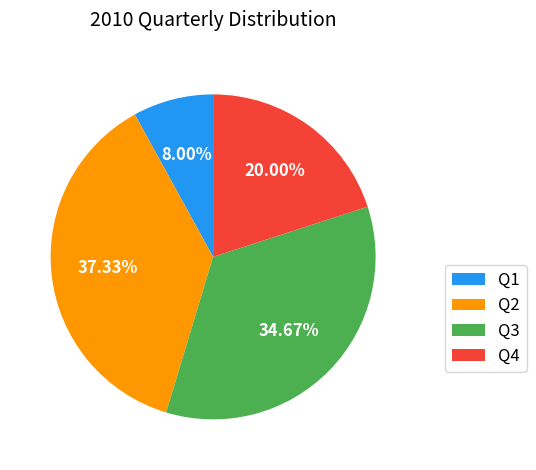

To the nearest percent, what portion does Q3 represent?

35%